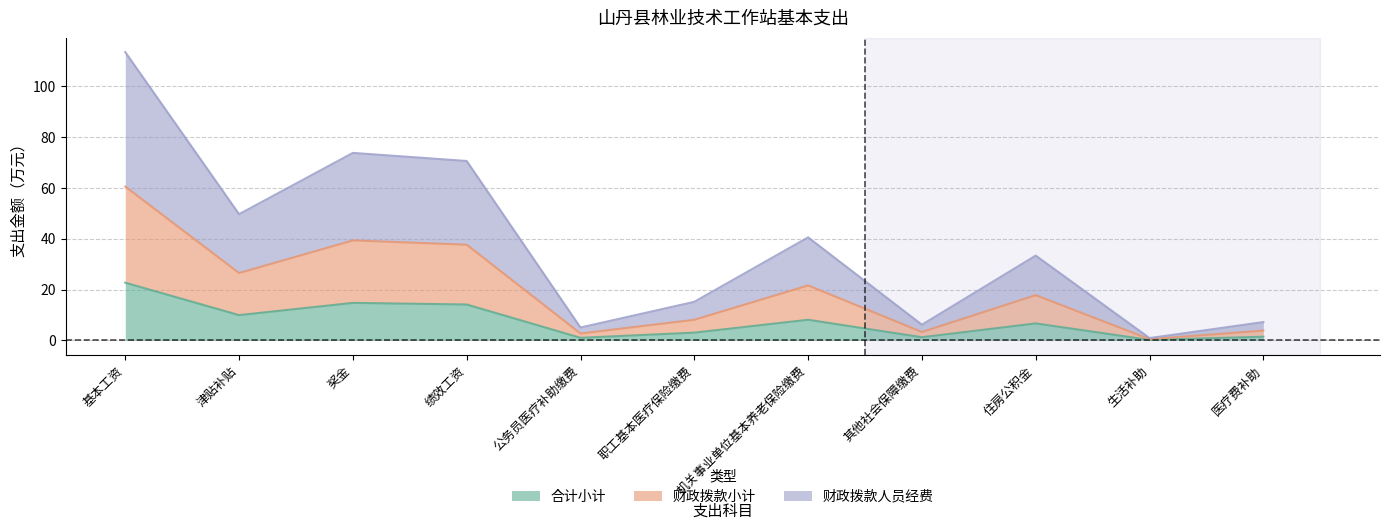

Which series has the widest spread of values?

财政拨款人员经费